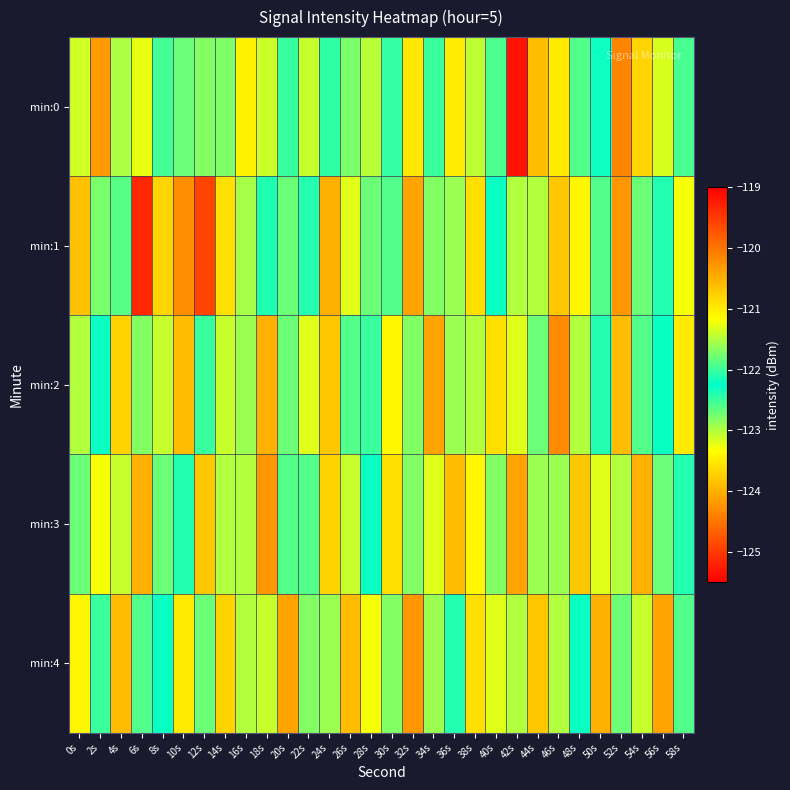

Reading right to left, transcribe all the data shown in this chart.

min:0: 58s=-122.6	56s=-123.2	54s=-123.7	52s=-120.1	50s=-122.3	48s=-121.9	46s=-121.0	44s=-120.6	42s=-125.3	40s=-121.9	38s=-121.4	36s=-121.0	34s=-122.5	32s=-121.0	30s=-122.5	28s=-123.0	26s=-121.7	24s=-122.1	22s=-123.1	20s=-122.5	18s=-121.4	16s=-121.1	14s=-121.7	12s=-122.8	10s=-121.8	8s=-122.5	6s=-123.2	4s=-123.0	2s=-120.3	0s=-121.4
min:1: 58s=-121.2	56s=-122.4	54s=-121.8	52s=-120.3	50s=-122.6	48s=-121.1	46s=-120.7	44s=-123.0	42s=-121.5	40s=-122.2	38s=-120.9	36s=-121.6	34s=-122.8	32s=-120.4	30s=-121.9	28s=-122.7	26s=-121.3	24s=-120.5	22s=-122.1	20s=-121.8	18s=-122.4	16s=-121.5	14s=-120.9	12s=-119.6	10s=-120.2	8s=-120.8	6s=-119.3	4s=-122.6	2s=-121.7	0s=-123.9
min:2: 58s=-121.0	56s=-122.3	54s=-121.9	52s=-120.6	50s=-122.1	48s=-121.5	46s=-120.2	44s=-122.7	42s=-121.3	40s=-120.9	38s=-123.0	36s=-121.6	34s=-120.4	32s=-122.8	30s=-121.1	28s=-122.5	26s=-121.9	24s=-120.7	22s=-123.2	20s=-121.8	18s=-120.5	16s=-122.9	14s=-121.4	12s=-122.0	10s=-120.6	8s=-123.1	6s=-121.7	4s=-120.8	2s=-122.3	0s=-121.5
min:3: 58s=-122.1	56s=-121.8	54s=-120.5	52s=-123.0	50s=-121.3	48s=-120.7	46s=-122.9	44s=-121.6	42s=-120.4	40s=-122.8	38s=-121.1	36s=-120.6	34s=-123.2	32s=-121.7	30s=-120.9	28s=-122.2	26s=-121.4	24s=-120.8	22s=-122.6	20s=-121.9	18s=-120.3	16s=-123.0	14s=-121.5	12s=-120.7	10s=-122.4	8s=-121.8	6s=-120.5	4s=-123.1	2s=-121.2	0s=-122.7
min:4: 58s=-121.9	56s=-120.4	54s=-123.1	52s=-121.8	50s=-120.5	48s=-122.2	46s=-121.5	44s=-120.7	42s=-123.0	40s=-121.3	38s=-120.9	36s=-122.4	34s=-121.6	32s=-120.3	30s=-122.8	28s=-121.2	26s=-120.6	24s=-122.9	22s=-121.7	20s=-120.4	18s=-123.1	16s=-121.5	14s=-120.8	12s=-122.7	10s=-121.0	8s=-122.3	6s=-121.9	4s=-120.6	2s=-122.5	0s=-121.1